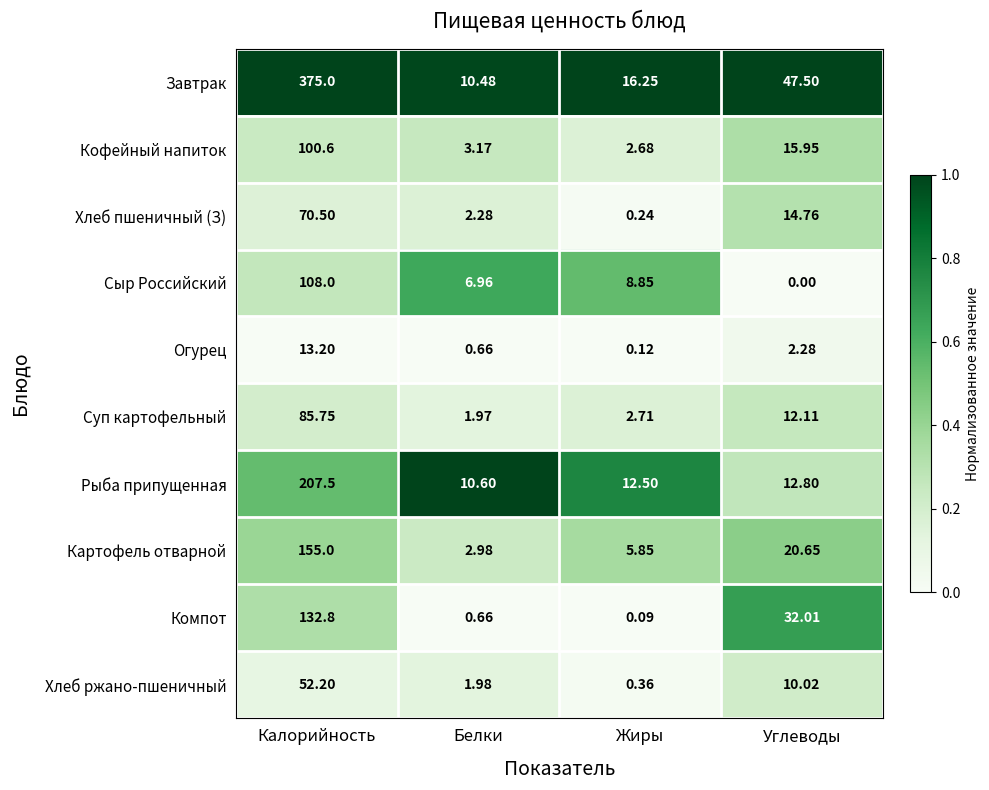

List the series in order of their peak value, highest first.

Завтрак, Рыба припущенная, Картофель отварной, Компот, Сыр Российский, Кофейный напиток, Суп картофельный, Хлеб пшеничный (З), Хлеб ржано-пшеничный, Огурец